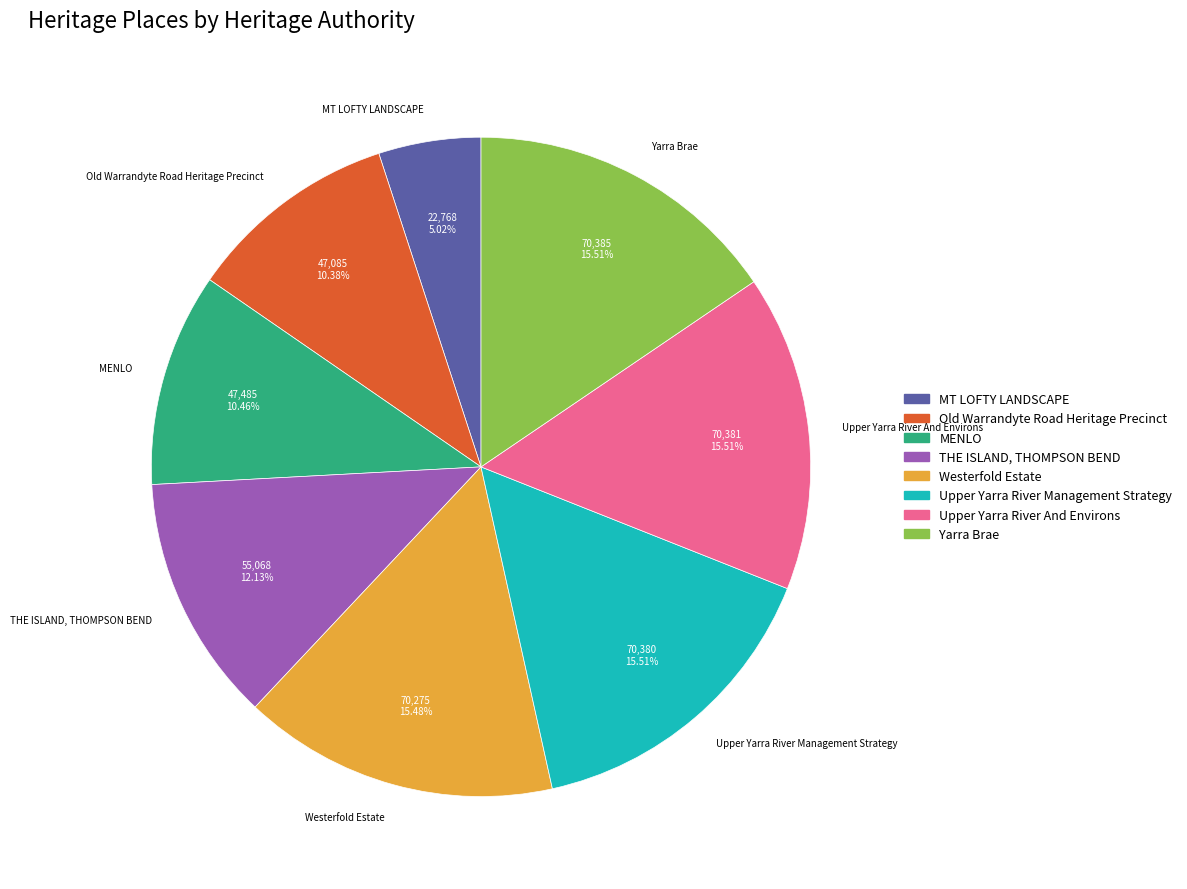

How many slices are in this pie chart?

8